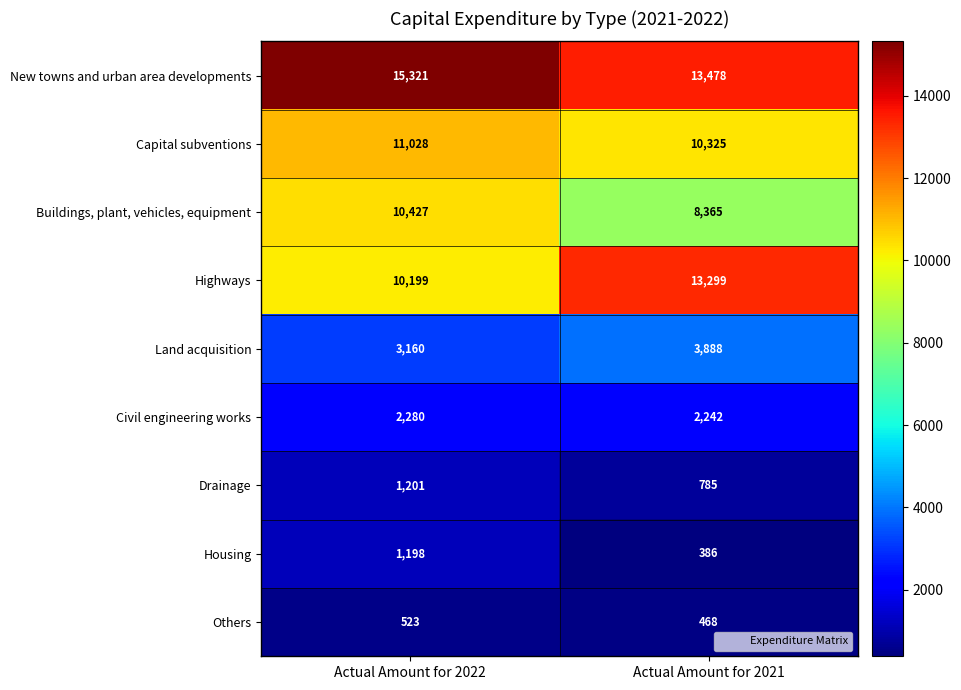

What is the minimum value shown in the chart?

386